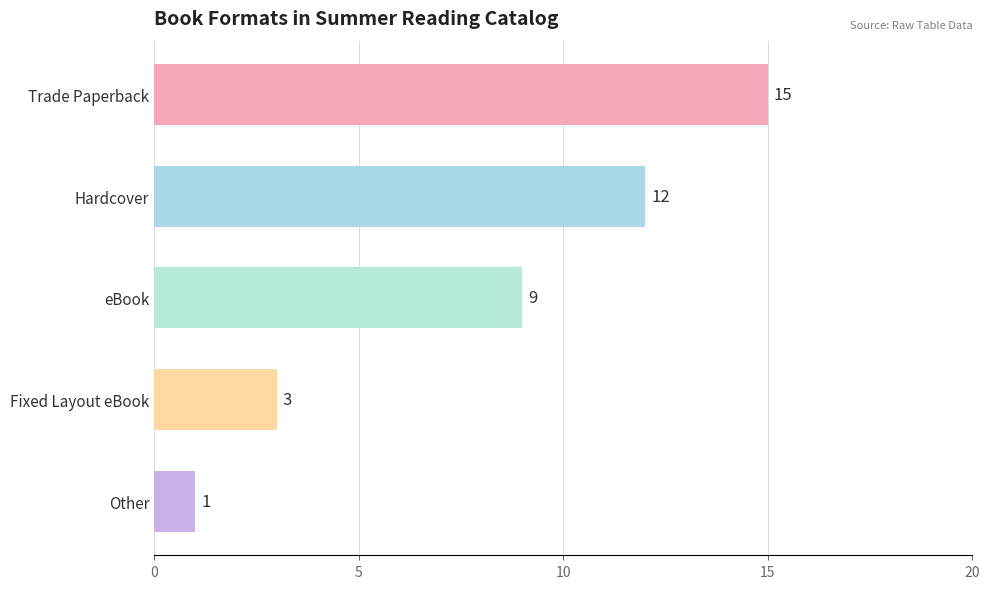

At which label is the value closest to 8?

eBook